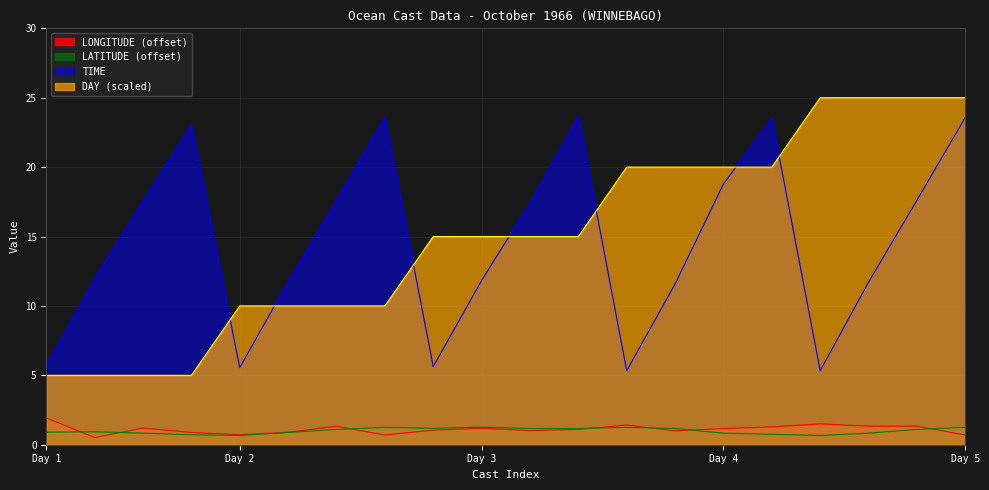

How many interior local valleys does the LONGITUDE series have?

5